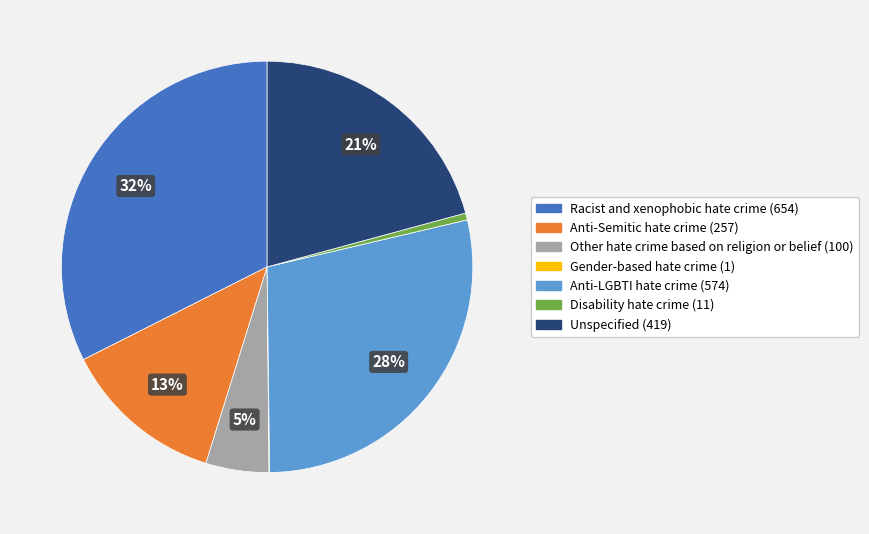

Combined, do Disability hate crime and Racist and xenophobic hate crime account for over 50%?

No